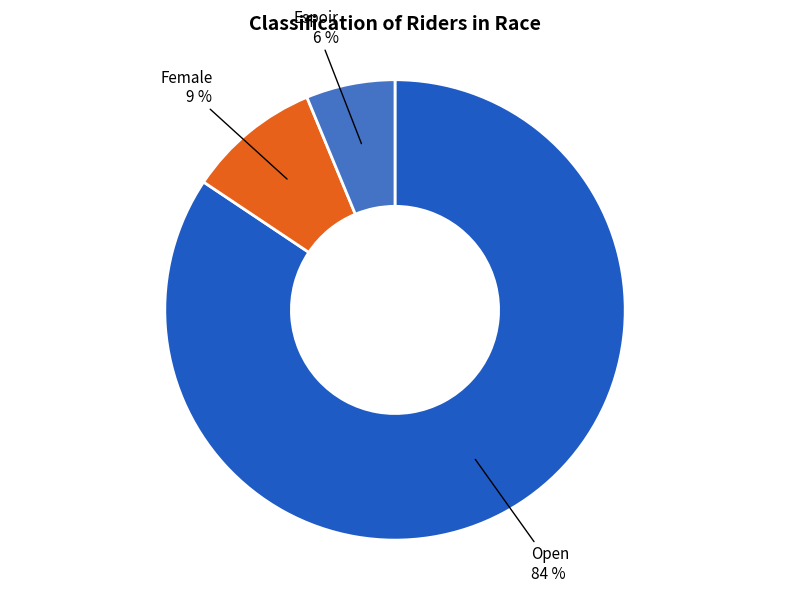

Is there a majority slice in this chart?

Yes